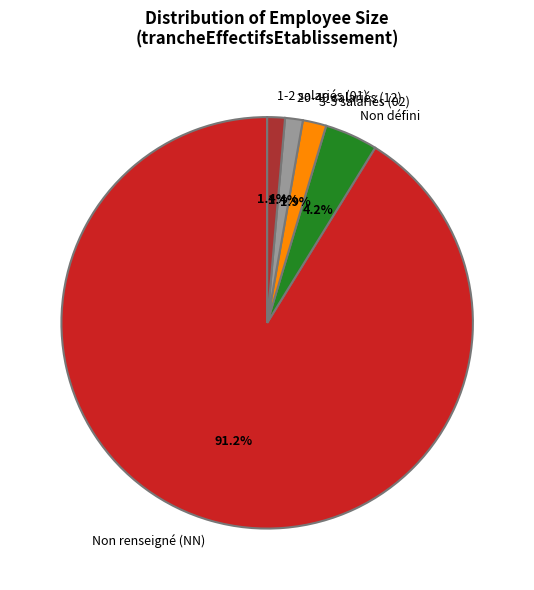

What portion of the pie excludes 1-2 salariés (01)?

98.6%